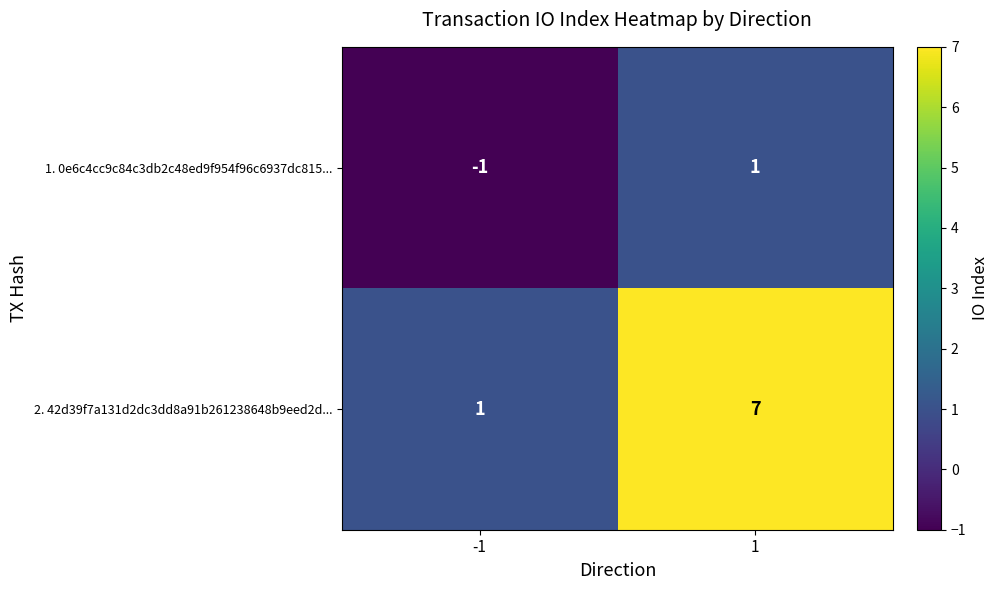

List the series in order of their peak value, highest first.

2. 42d39f7a131d2dc3dd8a91b261238648b9eed2d..., 1. 0e6c4cc9c84c3db2c48ed9f954f96c6937dc815...